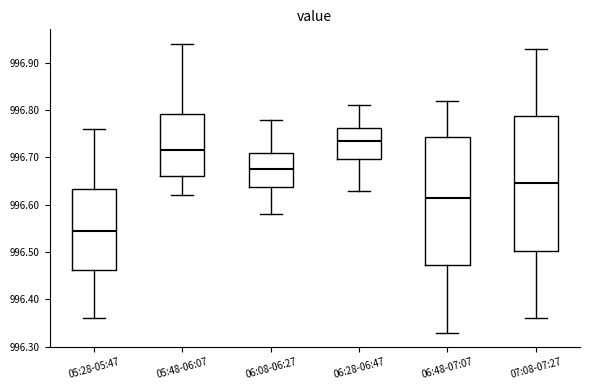

Which box is the tallest, from its lower edge to its upper edge?

07:08-07:27